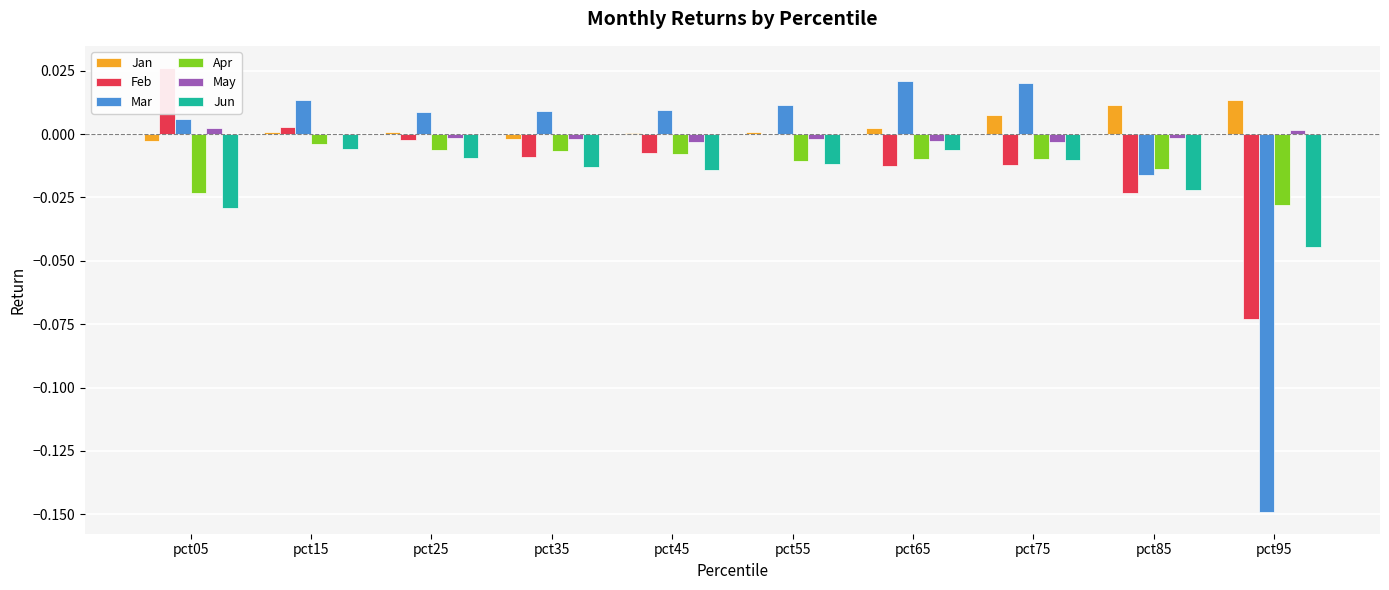

How many bars are there in each group?

6